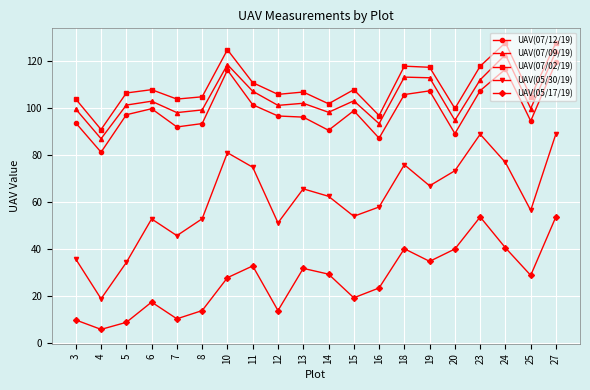

How many distinct data groups are displayed?

5